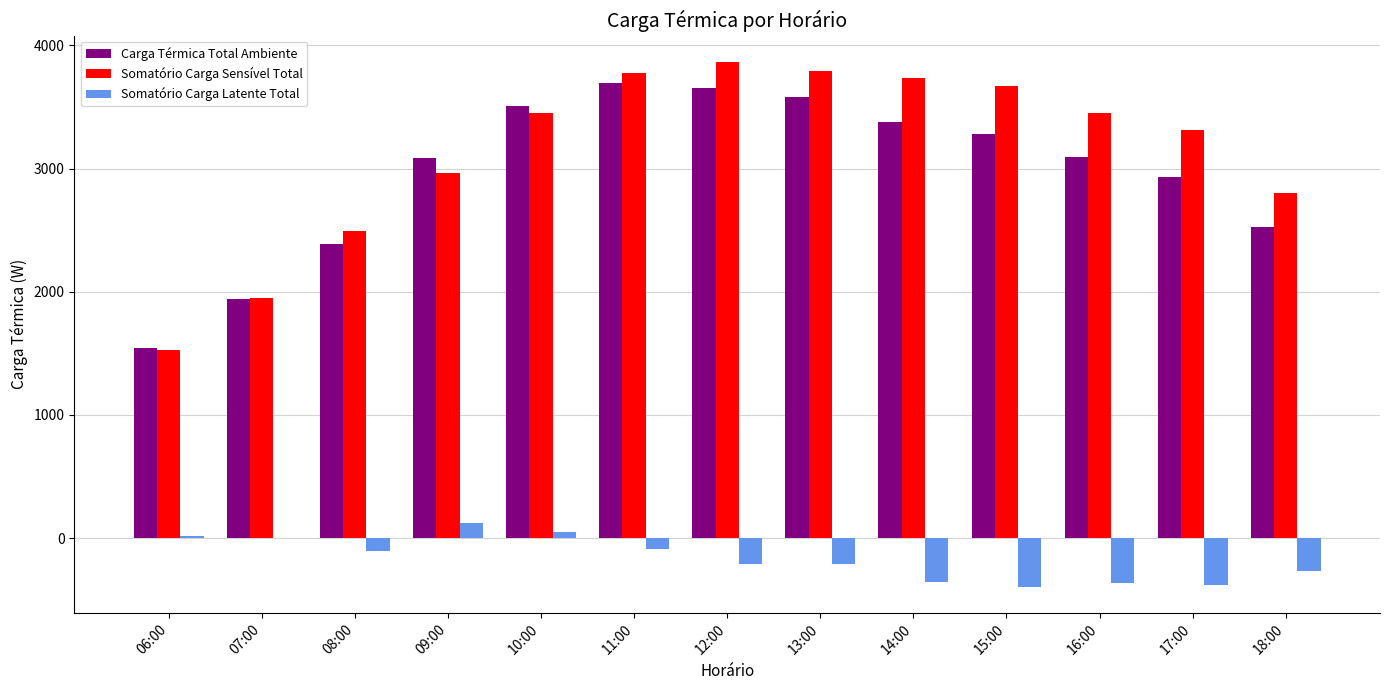

What is the highest value of the Carga Térmica Total Ambiente series?

3692.1